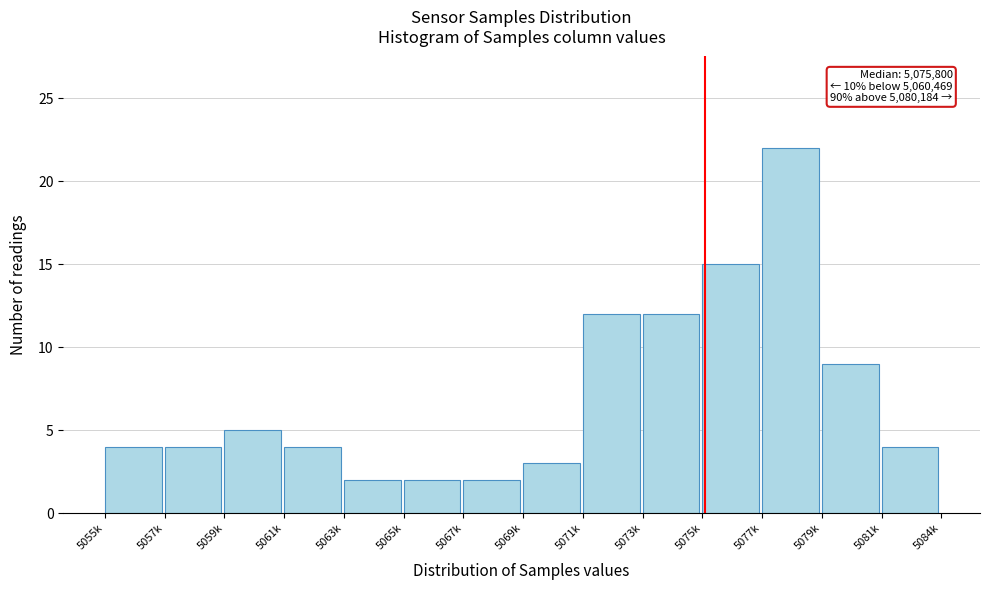

Reading left to right, extract all data points from this chart.

4	4	5	4	2	2	2	3	12	12	15	22	9	4